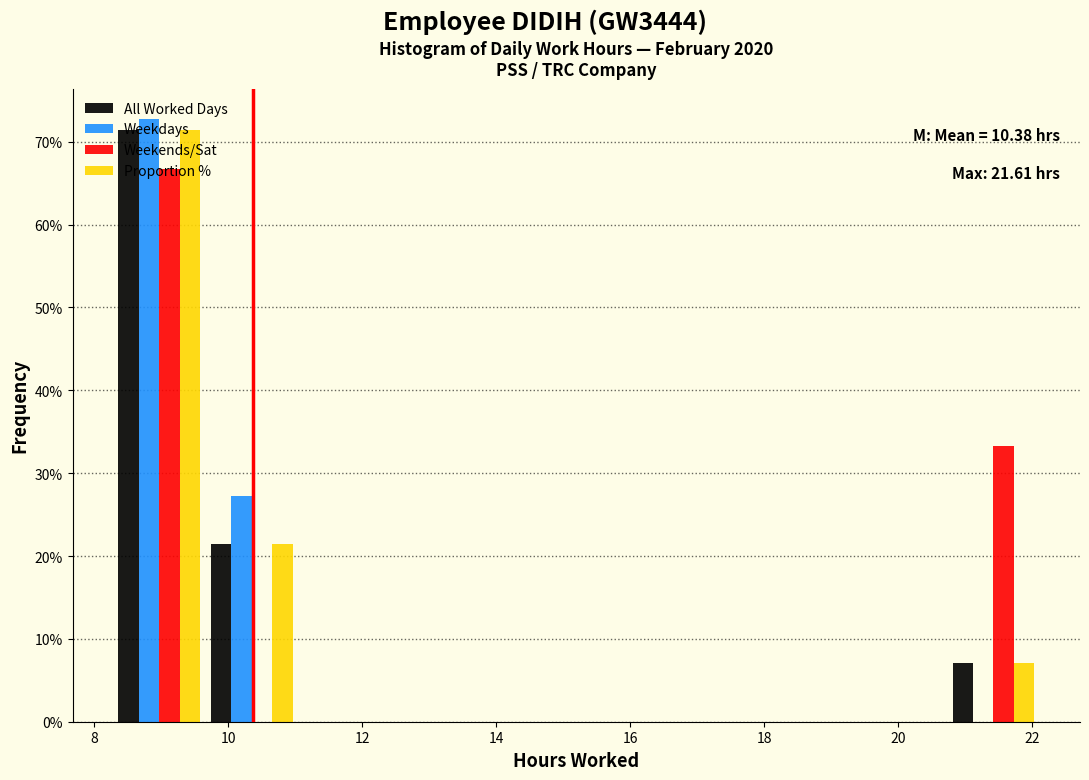

In the Proportion % series, which range on the x-axis has the tallest bar?

8.2 to 9.6